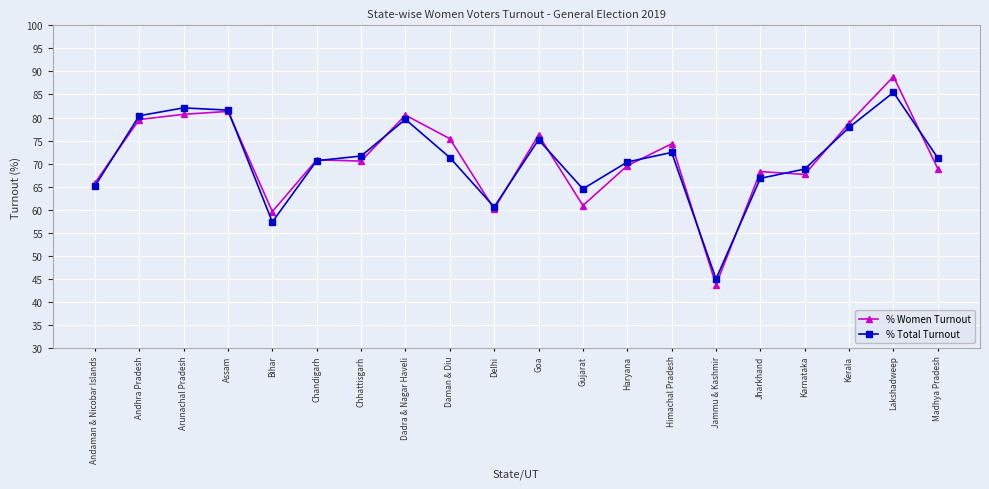

What is the average value of the % Women Turnout series?

71.1